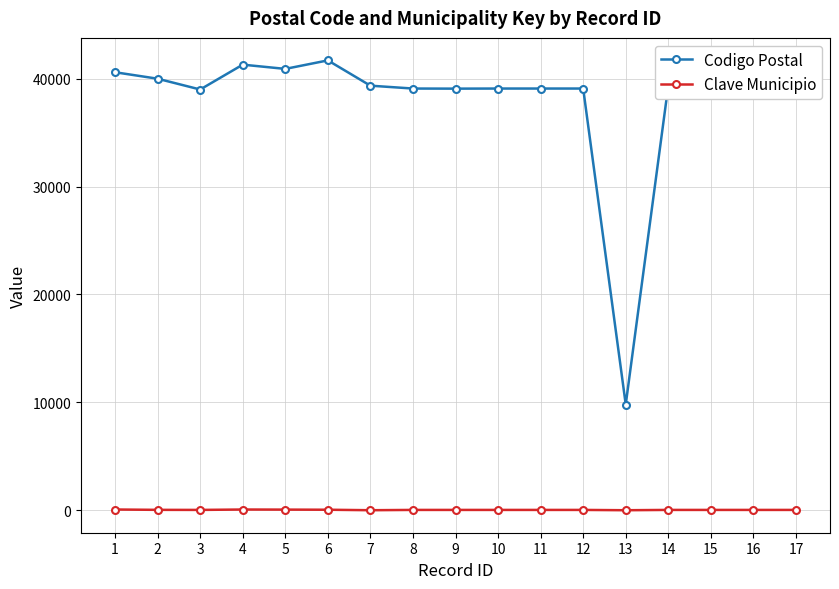

The value of Clave Municipio at 7 is 1. True or false?

True